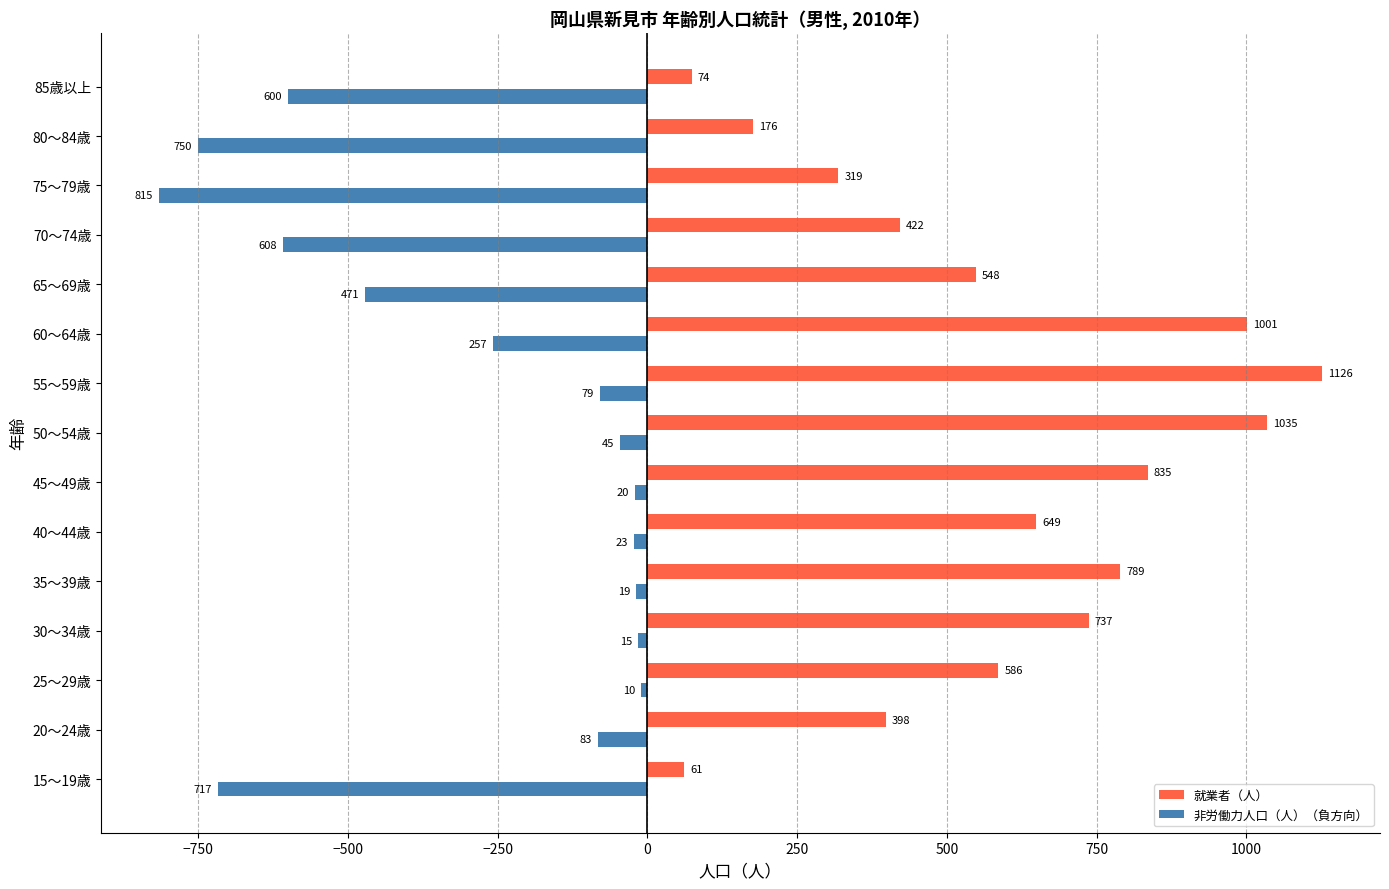

At which label is 就業者（人） closest to 593?

25～29歳